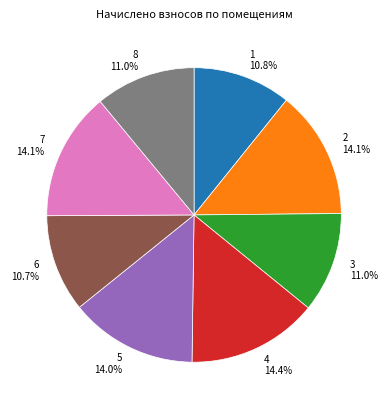

Is there any slice that represents more than half of the pie?

No